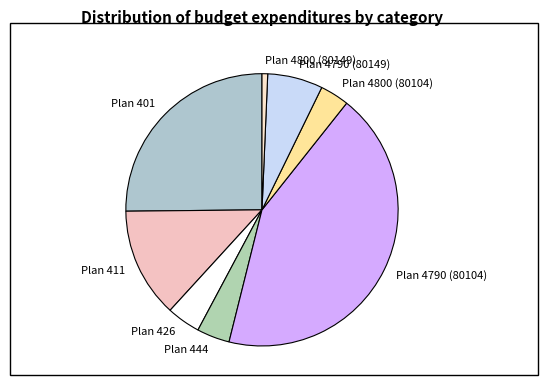

What is the largest slice in the pie chart?

Plan 4790 (80104)